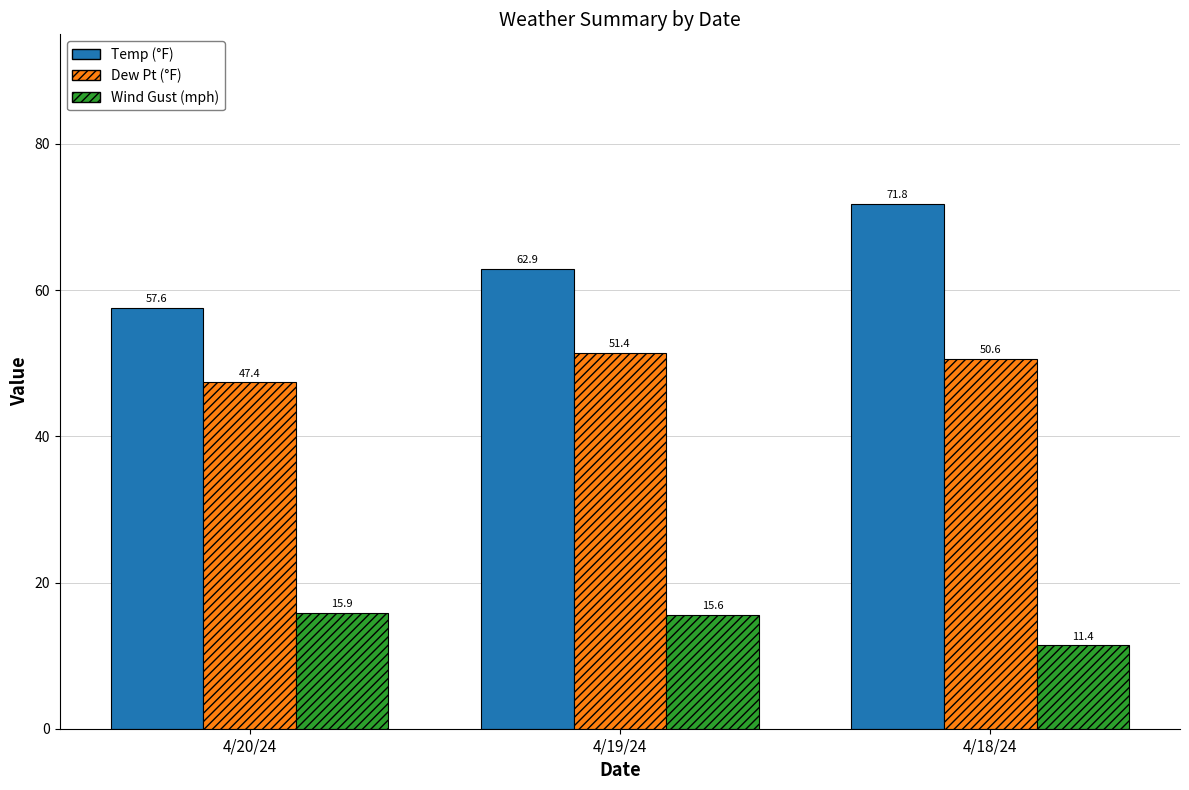

How many bars are there in total?

9